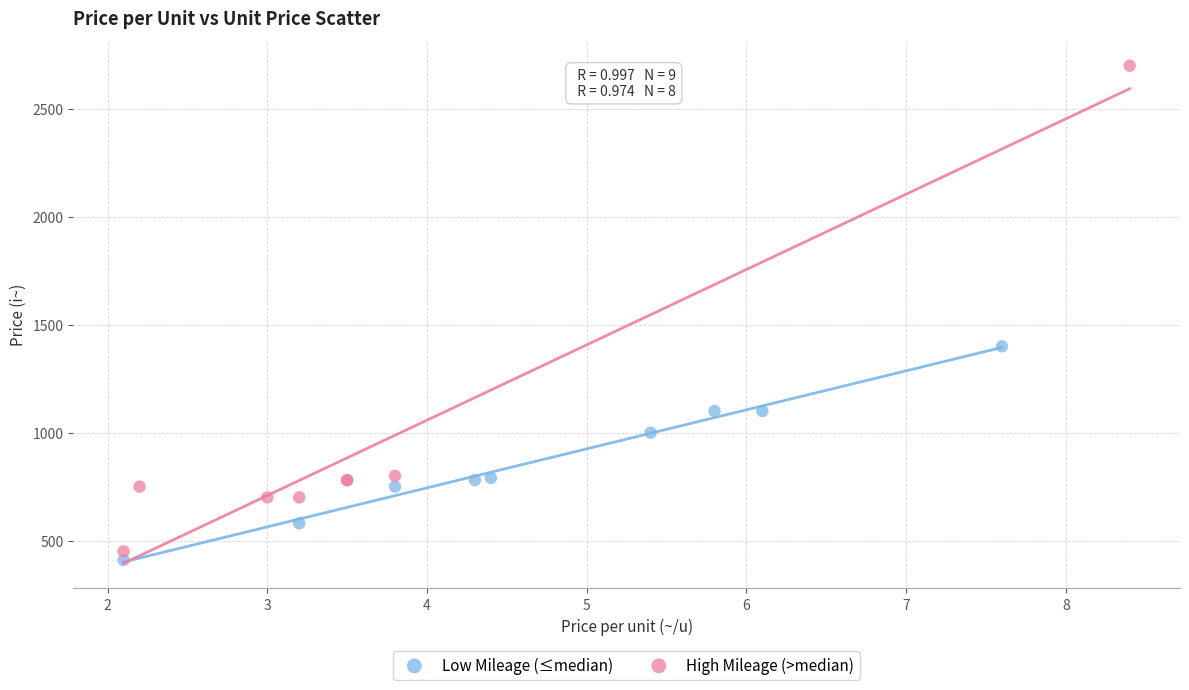

Which series reaches the maximum Y coordinate?

High Mileage (>median)